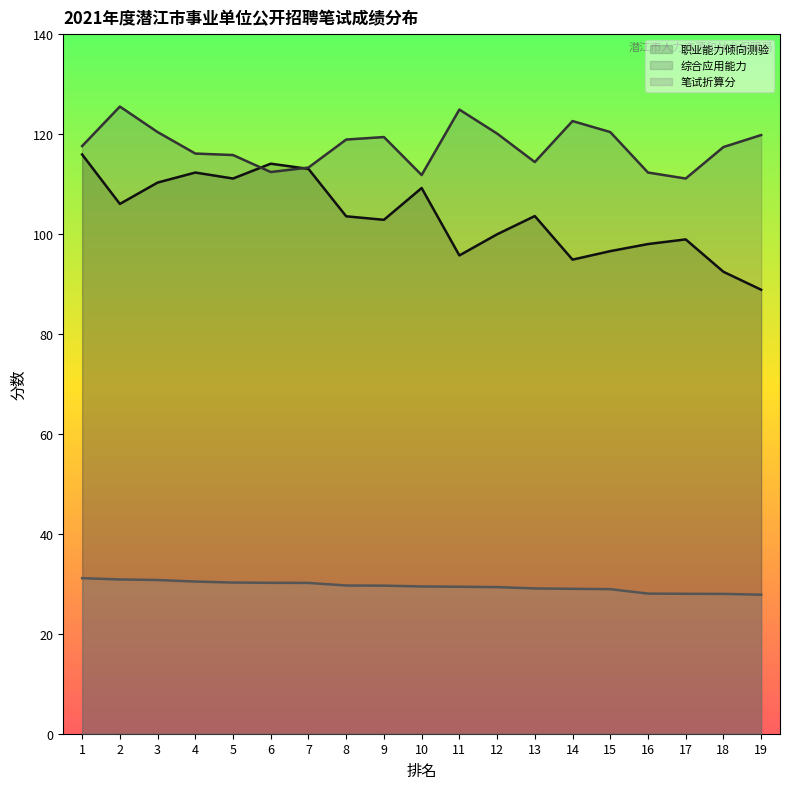

What is the difference between the 笔试折算分 values at 18 and 9?

1.6